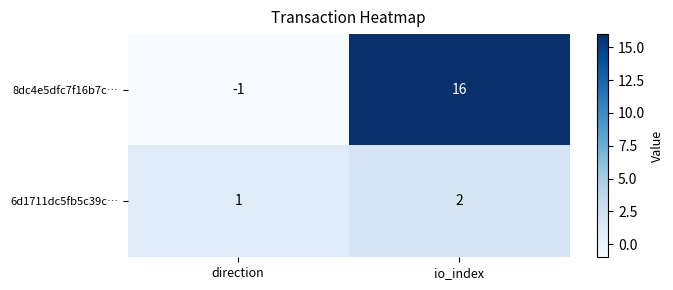

Which category has the lowest value across all series?

direction